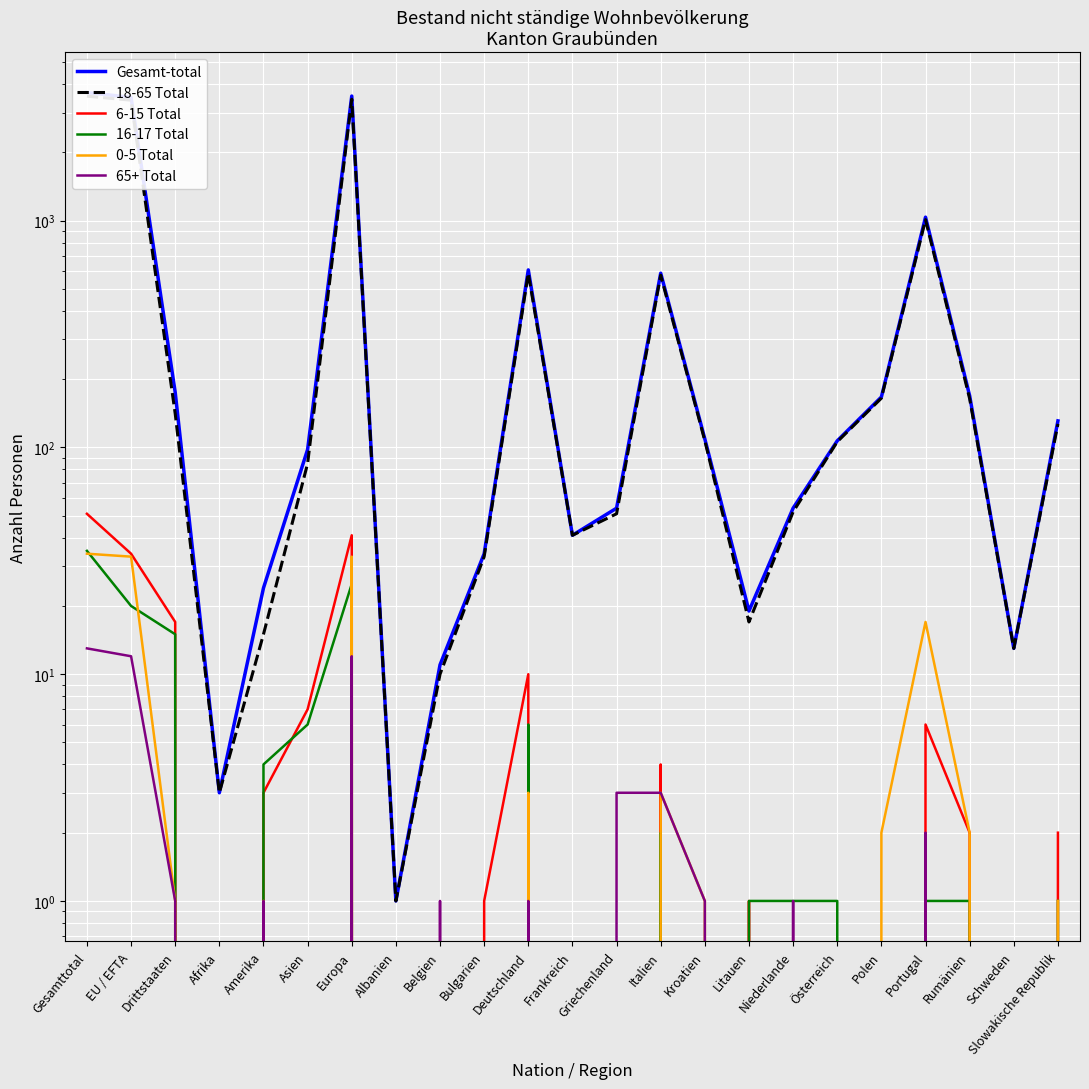

How many values in the 65+ Total series exceed 1?

6